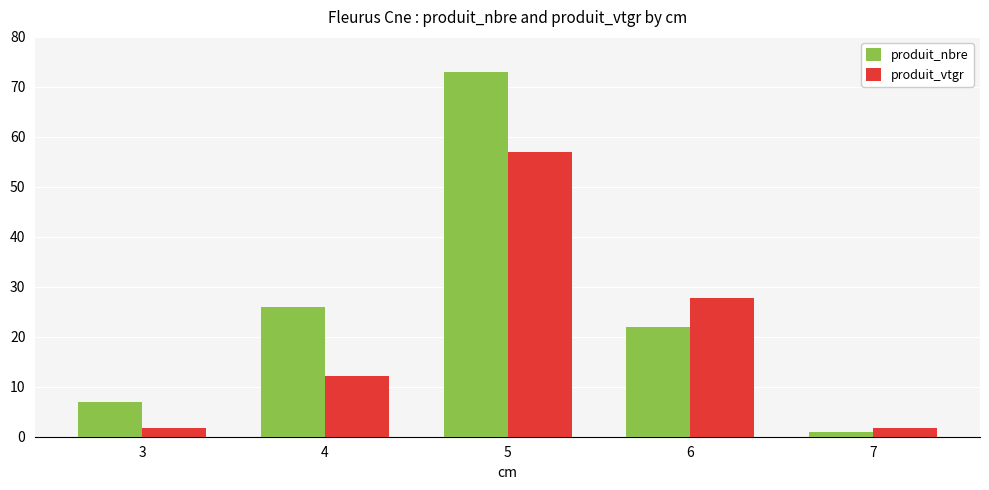

Rank the series by their maximum value, from highest to lowest.

produit_nbre, produit_vtgr